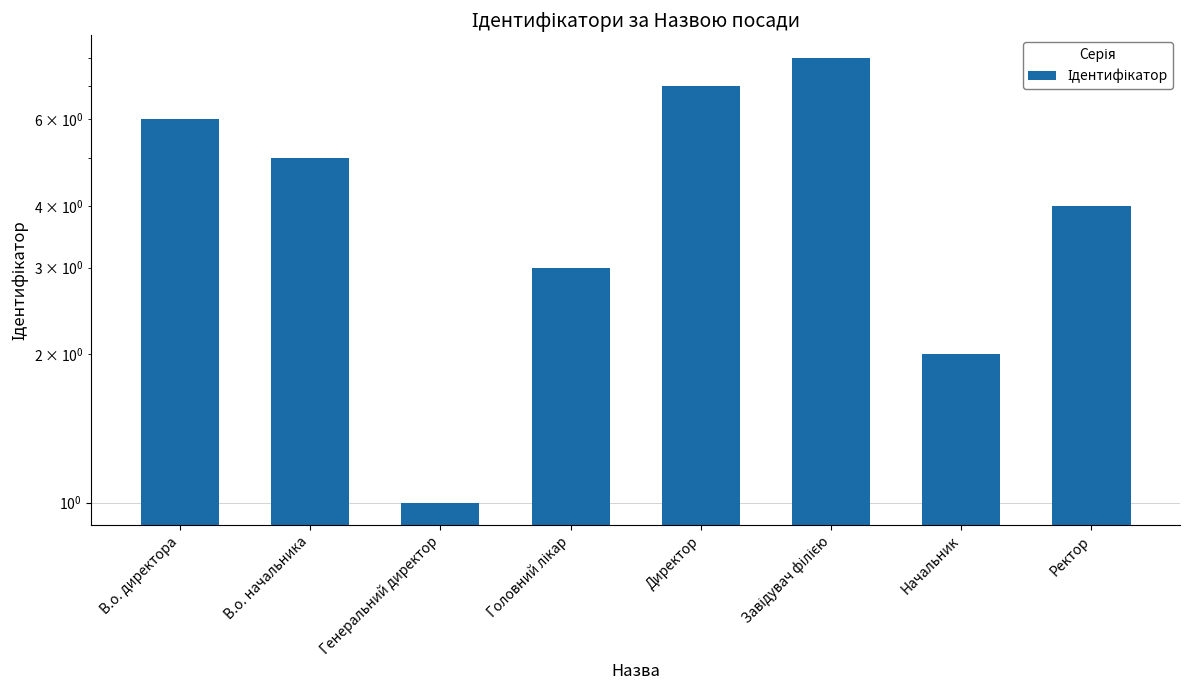

Between В.о. директора and Ректор, which is larger?

В.о. директора